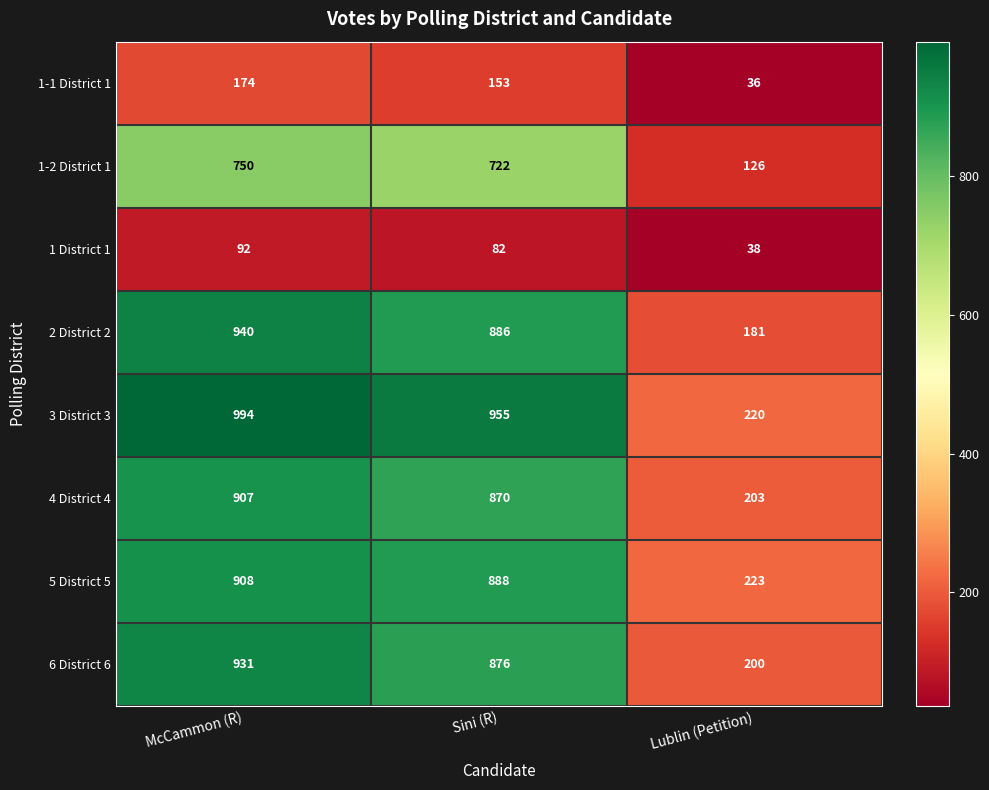

True or false: 5 District 5 has a value of 1378 at Sini (R).

False